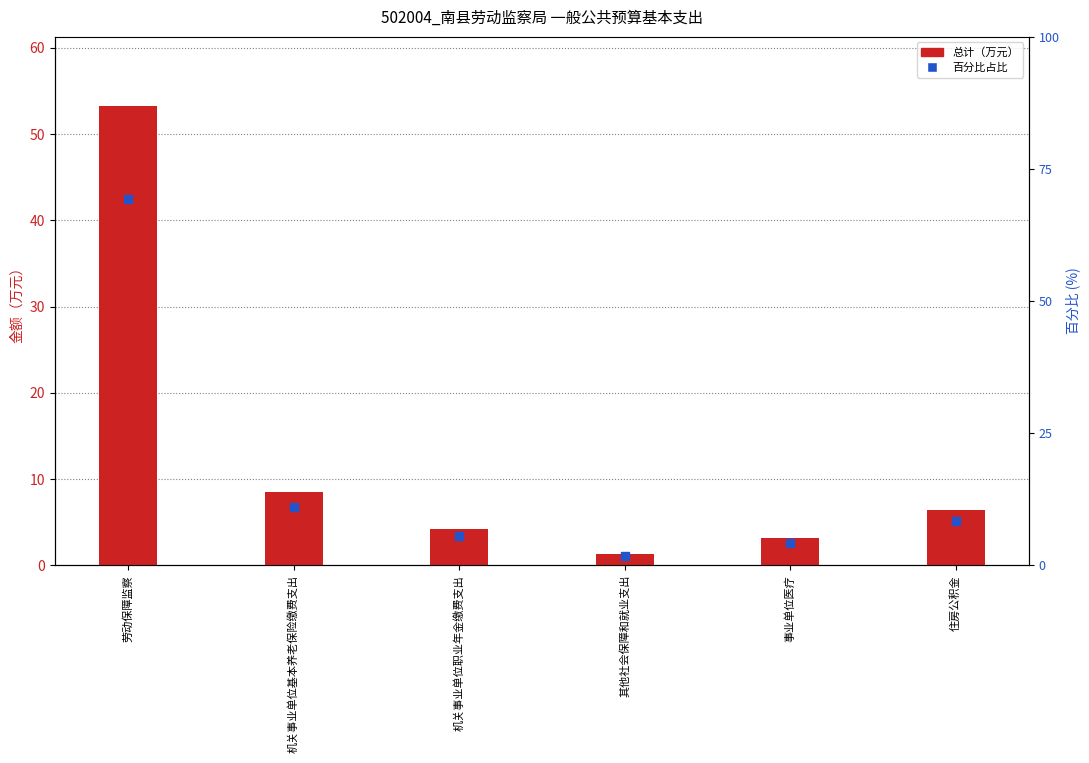

How many data points in 总计（万元） are above 6?

3